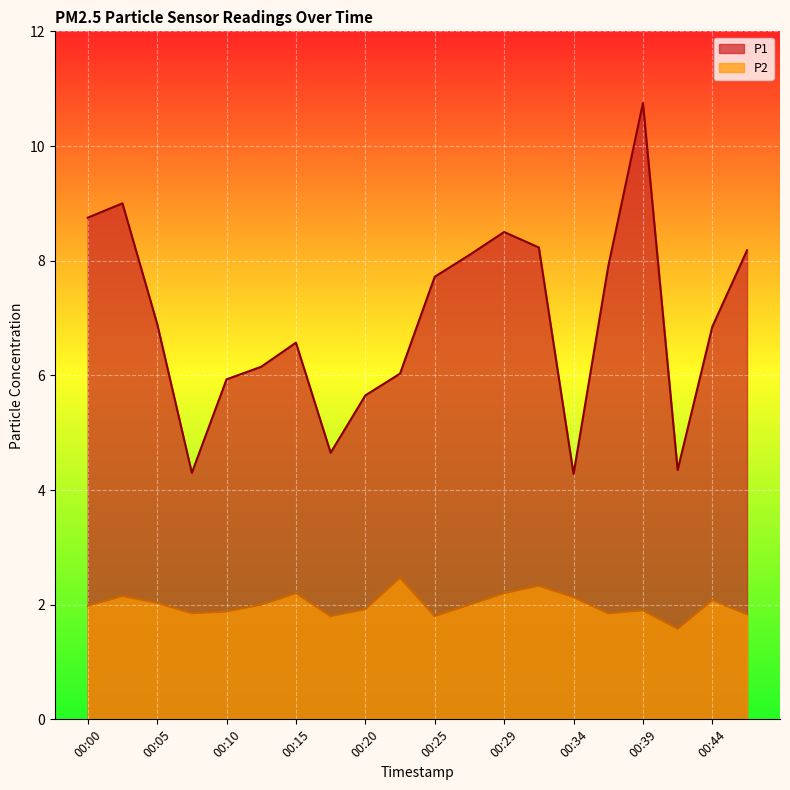

Reading left to right, list all the values displayed in this chart.

P1: 8.8	9.0	6.9	4.3	5.9	6.2	6.6	4.7	5.7	6.0	7.7	8.1	8.5	8.2	4.3	7.9	10.8	4.3	6.8	8.2
P2: 2.0	2.1	2.0	1.9	1.9	2.0	2.2	1.8	1.9	2.5	1.8	2.0	2.2	2.3	2.1	1.9	1.9	1.6	2.1	1.8